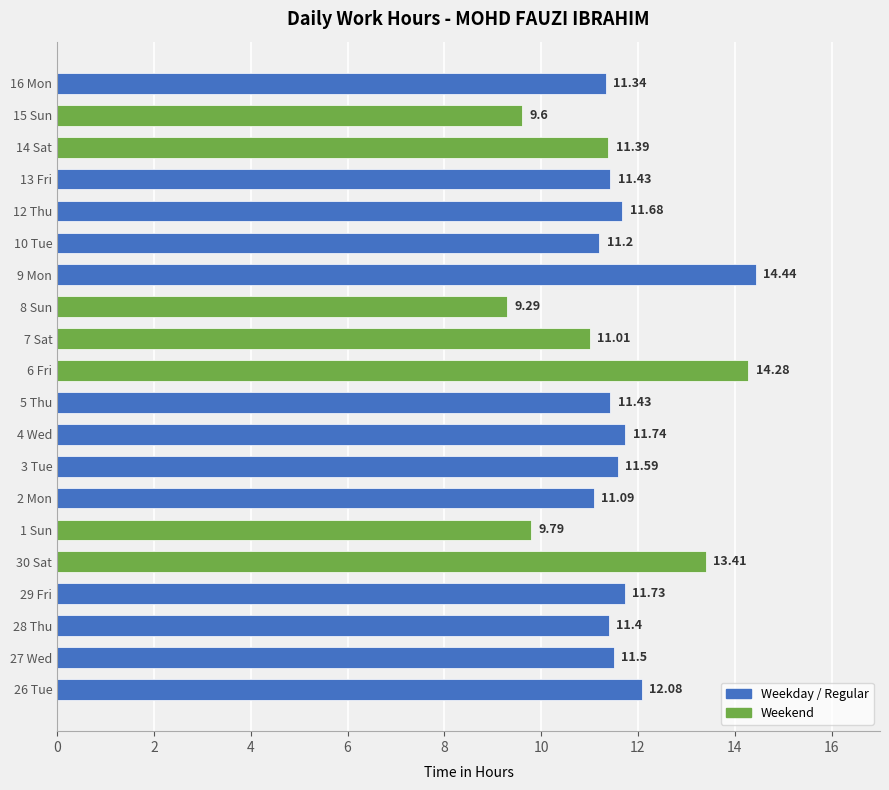

Which category has the lowest value across all series?

8 Sun